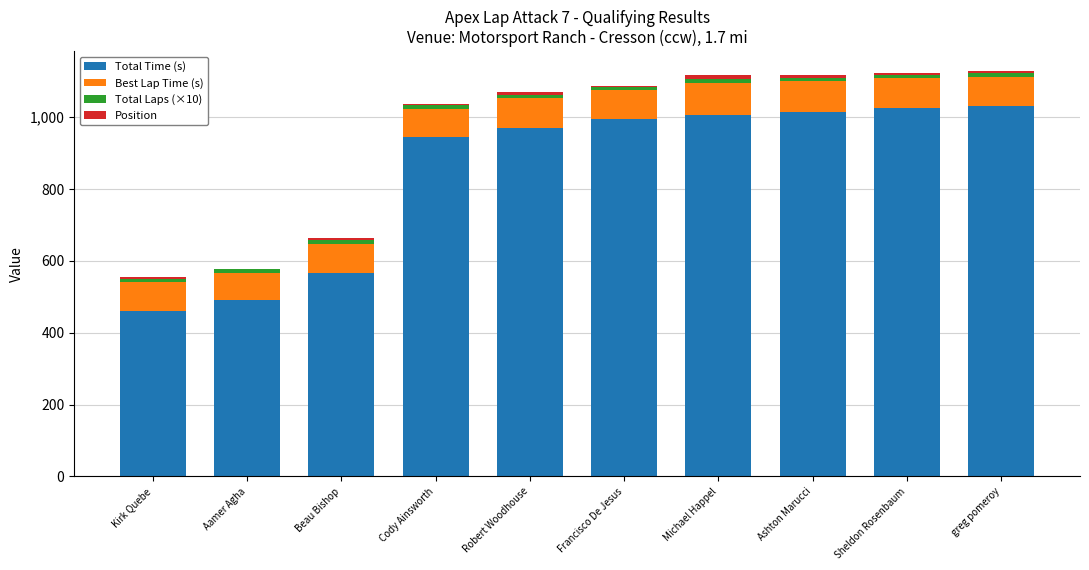

Count the number of data series in this chart.

4